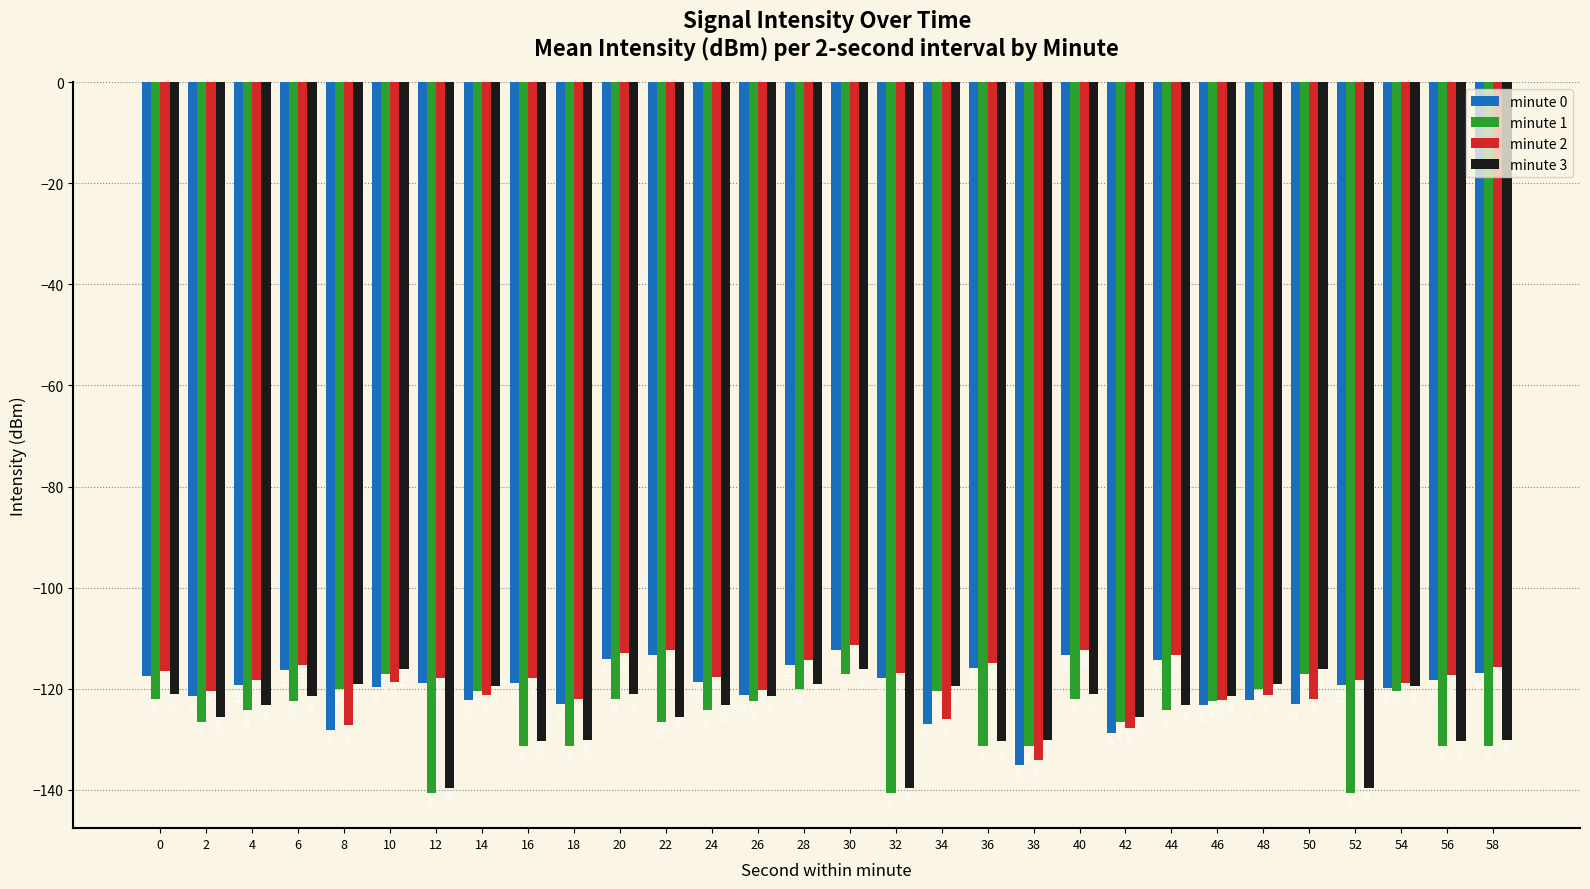

Which category has the highest value in the minute 2 series?

30